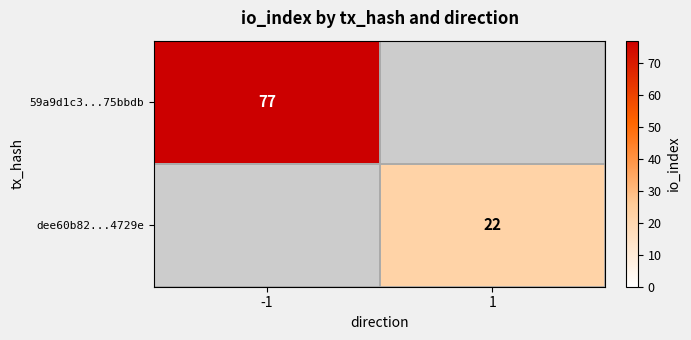

What is the total value across all series at -1?

77